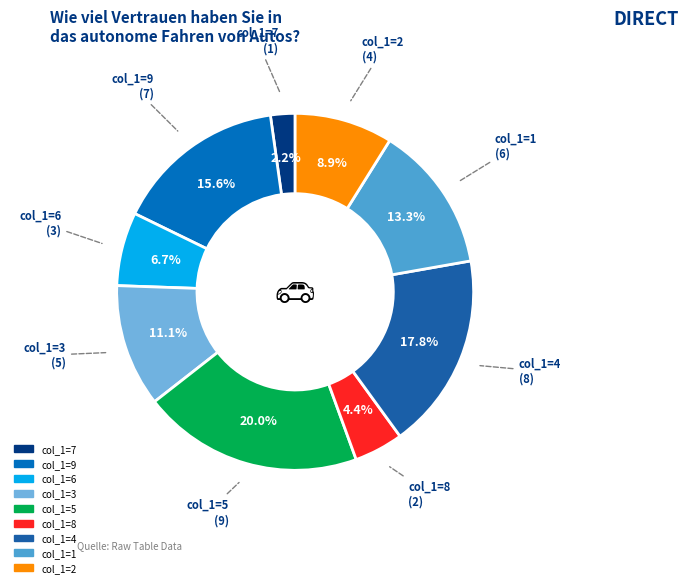

To the nearest percent, what is the difference between the largest and smallest slice percentages?

18%